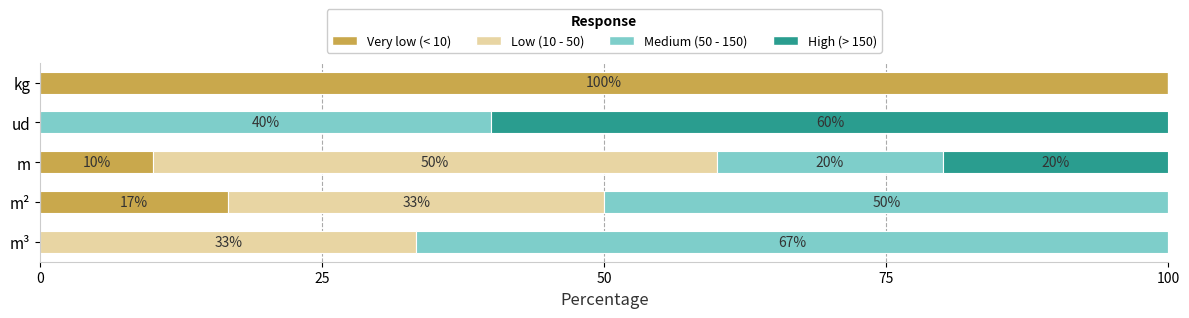

What are all the series names shown in the legend?

Very low (< 10), Low (10 - 50), Medium (50 - 150), High (> 150)